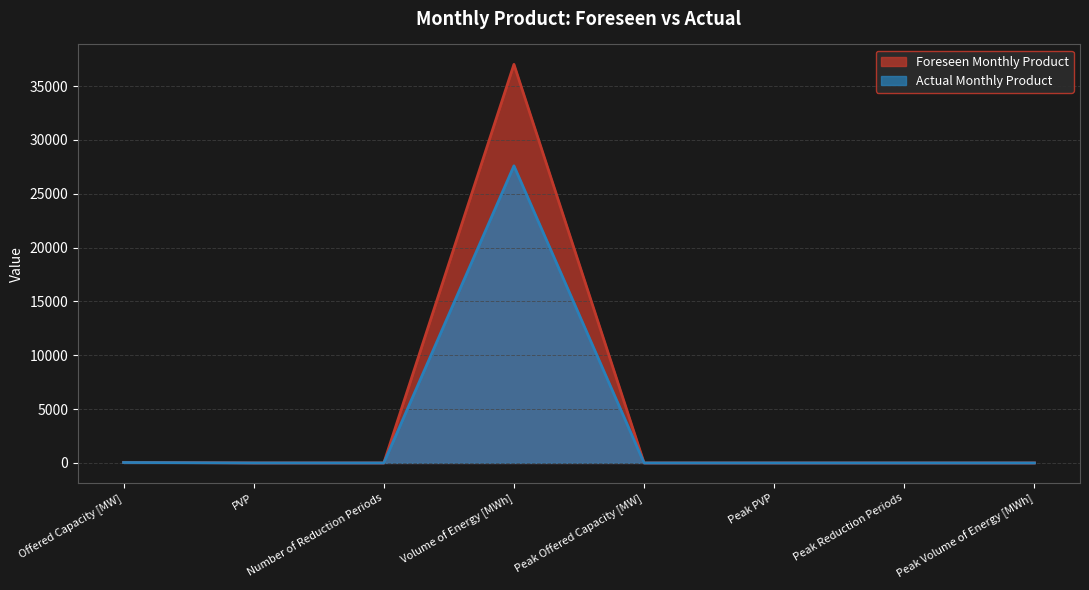

What is the label of the 1st point from the right?

Peak Volume of Energy [MWh]